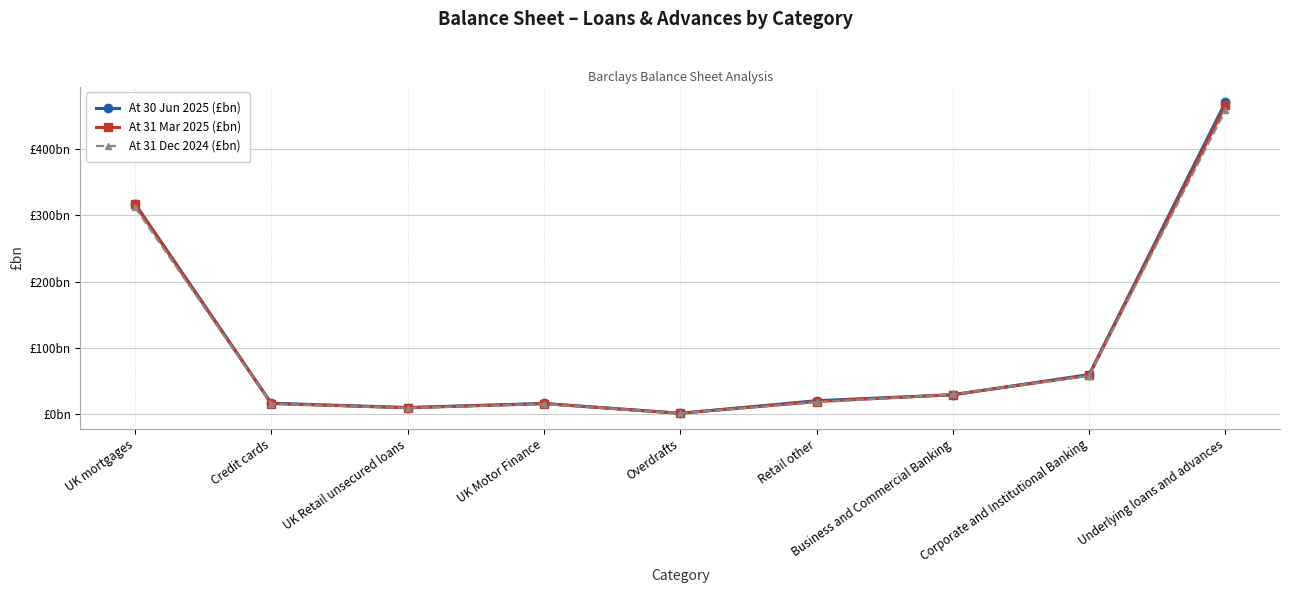

Which has a higher value, Business and Commercial Banking or UK Motor Finance?

Business and Commercial Banking